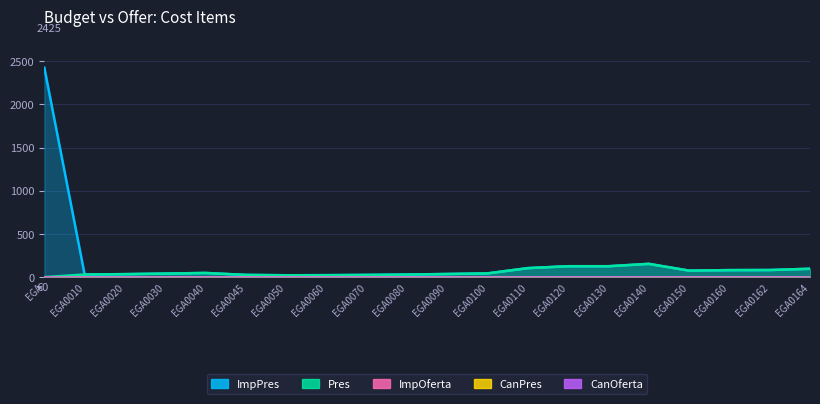

Reading right to left, transcribe all the data shown in this chart.

ImpPres: 97.1	82.3	81.3	75.4	153.7	126.4	126.4	104.5	43.5	36.4	29.9	25.6	22.7	21.6	25.7	48.3	41.2	34.7	30.4	2425.2
Pres: 97.1	82.3	81.3	75.4	153.7	126.4	126.4	104.5	43.5	36.4	29.9	25.6	22.7	21.6	25.7	48.3	41.2	34.7	30.4	0.0
ImpOferta: 0.0	0.0	0.0	0.0	0.0	0.0	0.0	0.0	0.0	0.0	0.0	0.0	0.0	0.0	0.0	0.0	0.0	0.0	0.0	0.0
CanPres: 1.0	1.0	1.0	1.0	1.0	1.0	1.0	1.0	1.0	1.0	1.0	1.0	1.0	1.0	1.0	1.0	1.0	1.0	1.0	1.0
CanOferta: 1.0	1.0	1.0	1.0	1.0	1.0	1.0	1.0	1.0	1.0	1.0	1.0	1.0	1.0	1.0	1.0	1.0	1.0	1.0	1.0